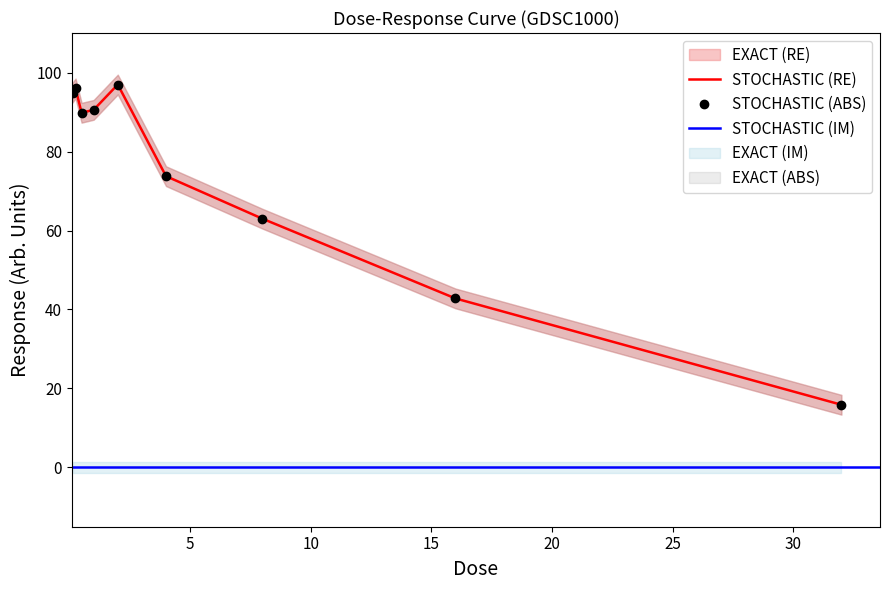

List the labels in order of value, smallest first.

32.0, 16.0, 8.0, 4.0, 0.5, 1.0, 0.125, 0.25, 2.0